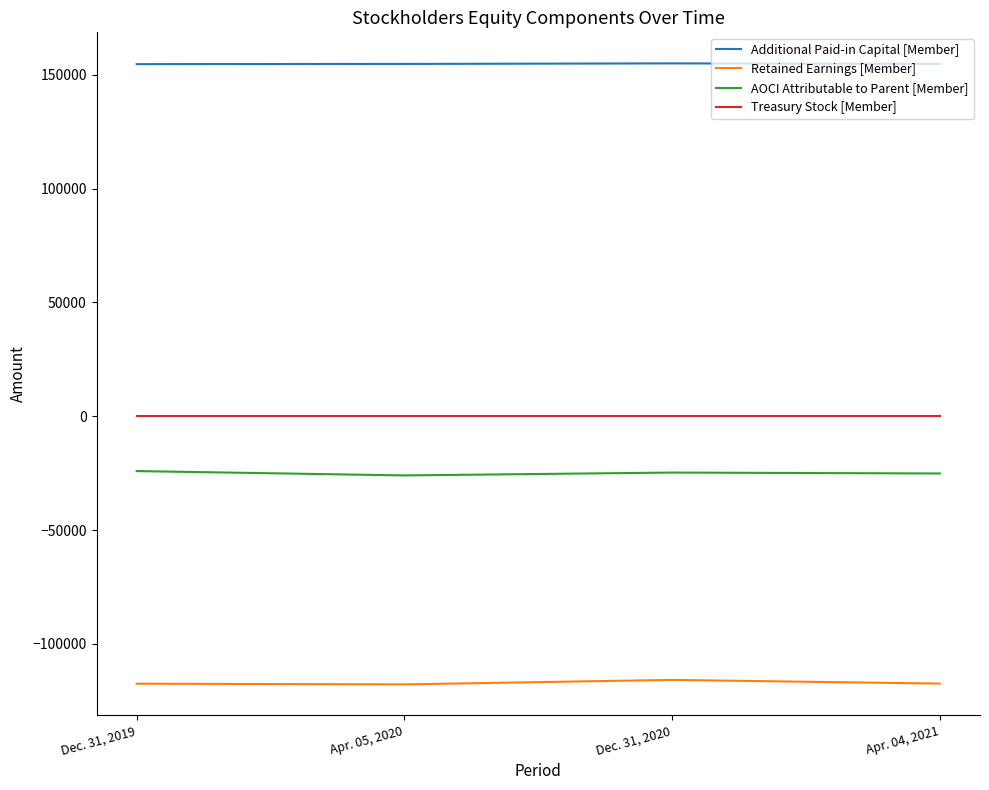

Which series has the largest total across all categories?

Additional Paid-in Capital [Member]